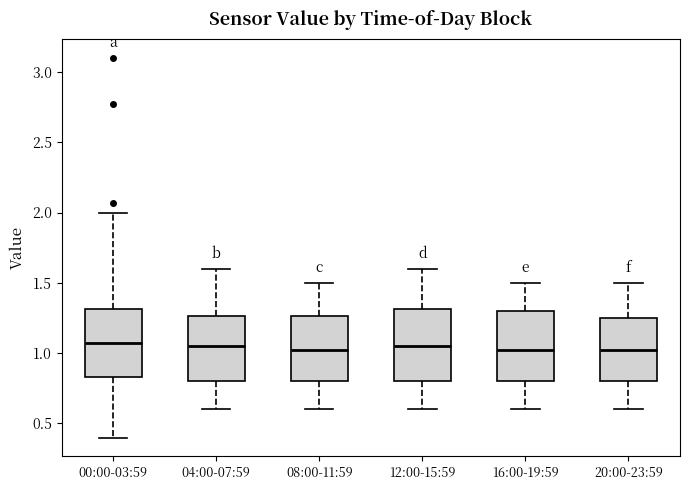

Where does the median line of the box for 20:00-23:59 sit on the y-axis? The values are not printed on the chart, so give them approximately, as read against the axis.

1.05